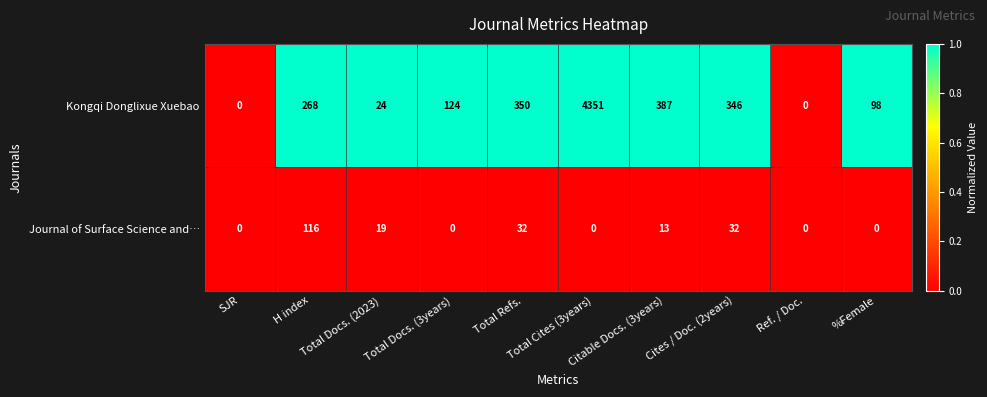

List the series in order of their overall mean, lowest first.

Journal of Surface Science and…, Kongqi Donglixue Xuebao